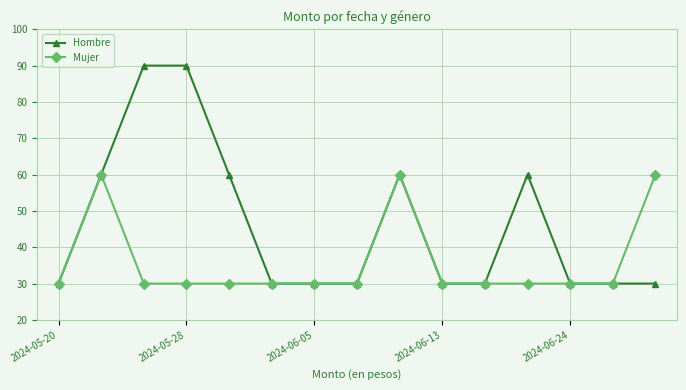

At how many categories does at least one series exceed 52?

7